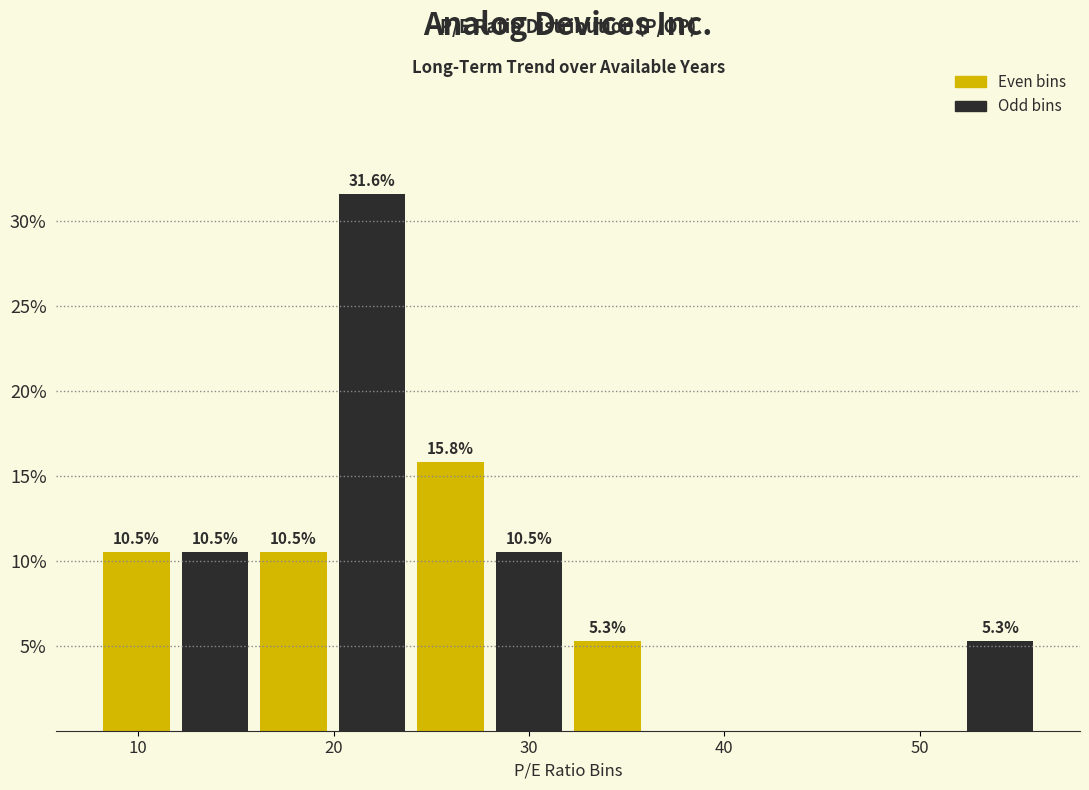

Over which range of the x-axis is the bar tallest?

20 to 24